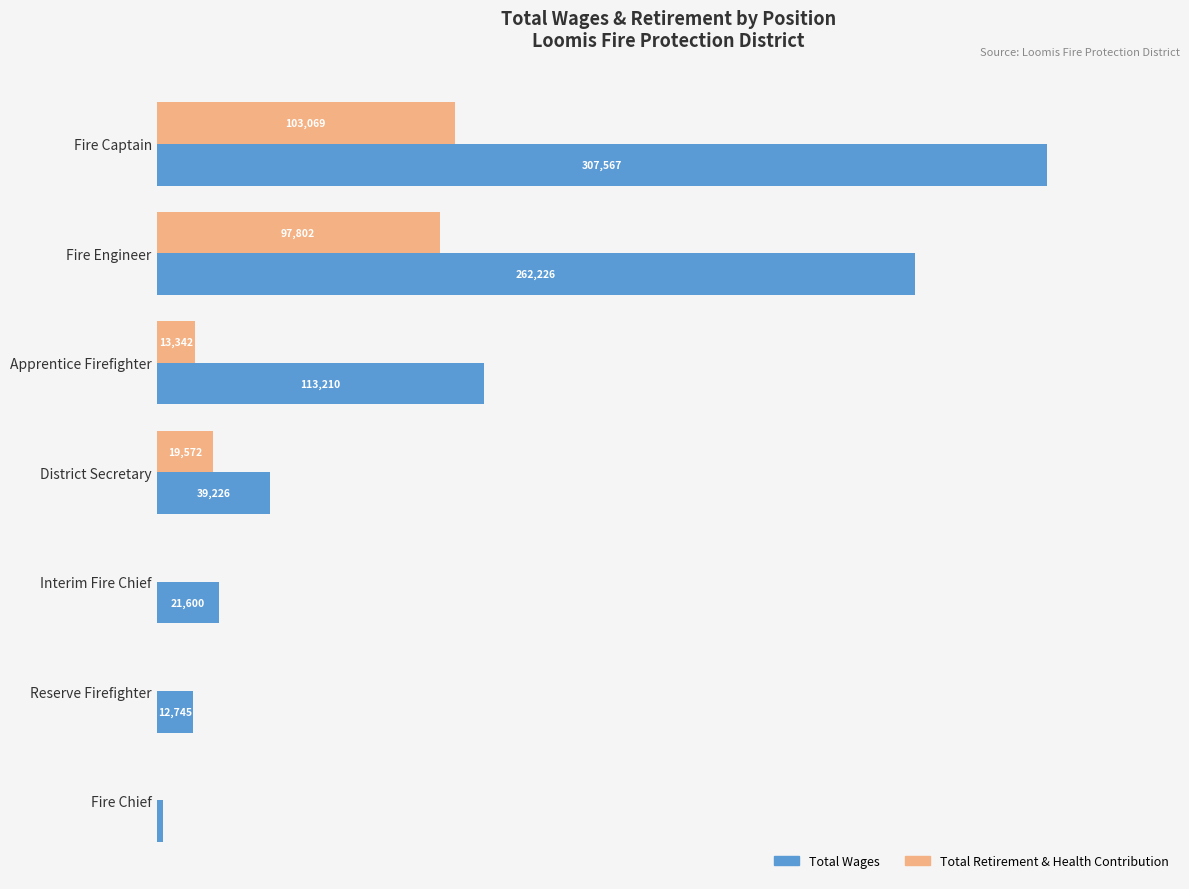

At which label does Total Retirement & Health Contribution reach its peak?

Fire Captain